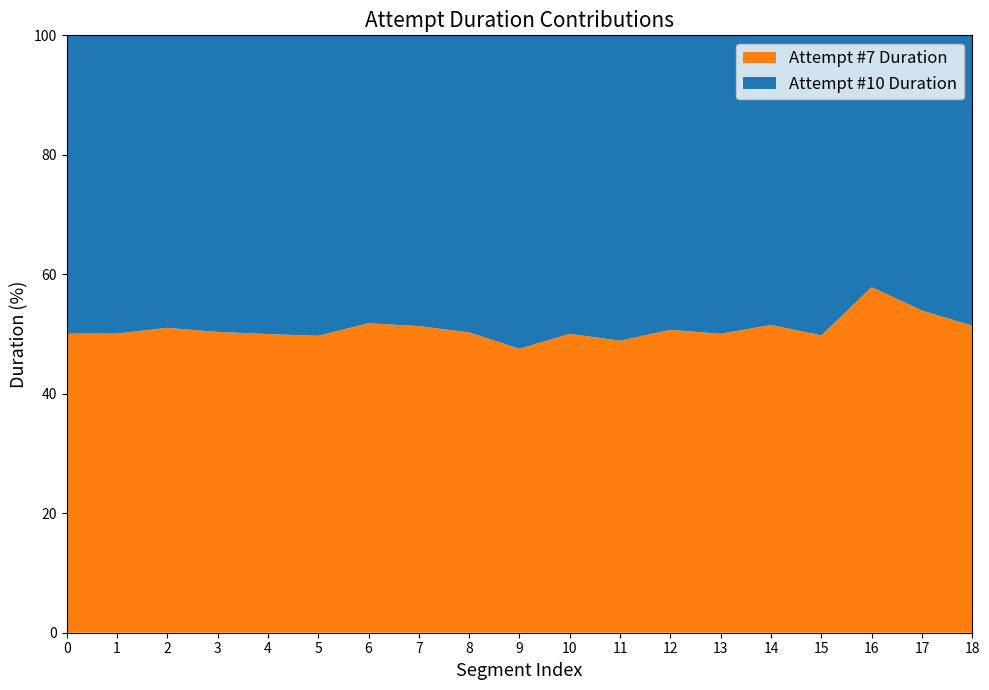

Reading left to right, transcribe all the data shown in this chart.

Attempt #7 Duration: Cairo=201763	Start Episode 1=241857	Satellite Sabotage=140679	Breaking and Entering=222509	Bug Dimitri's Office=154090	Follow Dimitri=199139	Waterpump Destruction=129079	Silence the Alarms=161540	Moonlight Rendezvous=181916	Theater Pickpocketing=174878	Disco Demolition=141658	Operation: Thunder Beak=391717	Start Episode 2=181884	Recon the Ballroom=257956	Lower the Drawbridge=236763	Steal a Tuxedo=231211	(B400) Battle the Chopper=160473	Dominate the Dance Floor=303698	RC Bombing Run=139118
Attempt #10 Duration: Cairo=201324	Start Episode 1=241041	Satellite Sabotage=134953	Breaking and Entering=219368	Bug Dimitri's Office=154152	Follow Dimitri=201609	Waterpump Destruction=120064	Silence the Alarms=153194	Moonlight Rendezvous=179942	Theater Pickpocketing=193051	Disco Demolition=141477	Operation: Thunder Beak=409690	Start Episode 2=176852	Recon the Ballroom=257510	Lower the Drawbridge=222823	Steal a Tuxedo=233356	(B400) Battle the Chopper=116932	Dominate the Dance Floor=259418	RC Bombing Run=131654